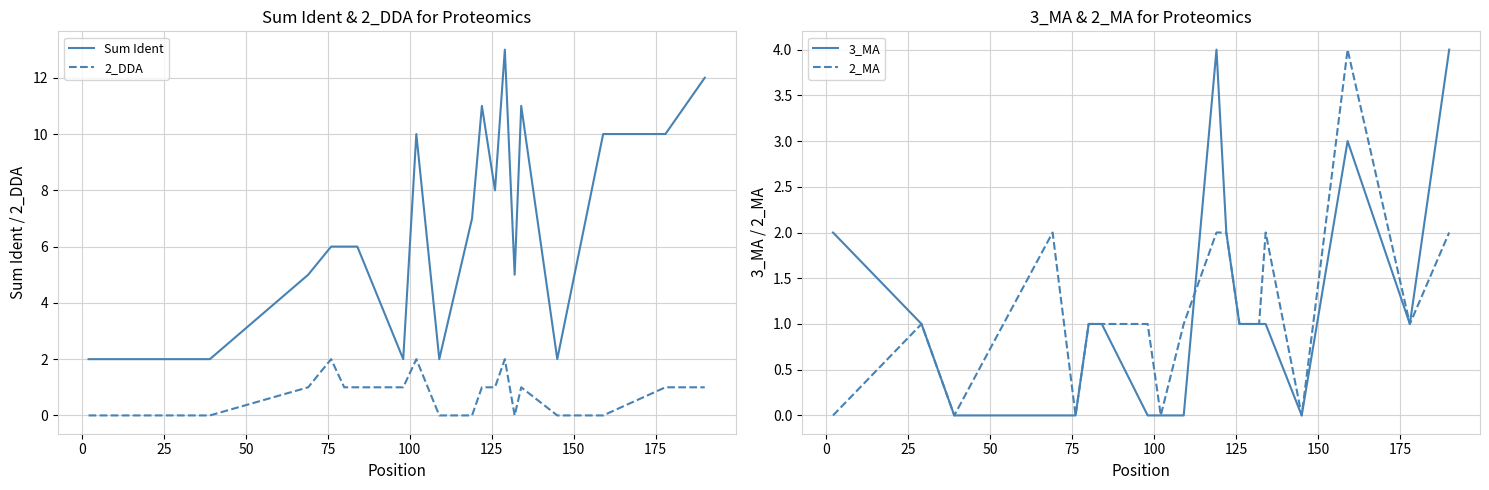

True or false: 2_MA and 2_DDA intersect in this chart.

True